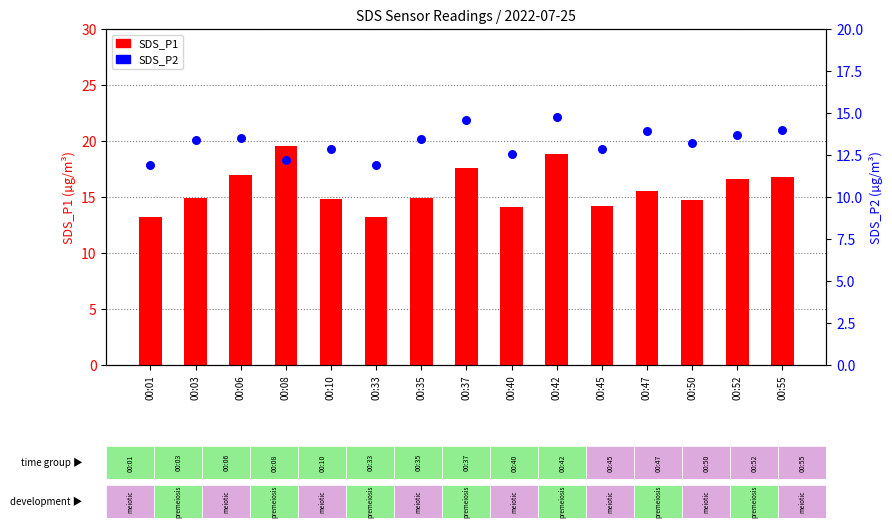

Which series contains the lowest Y value?

SDS_P2